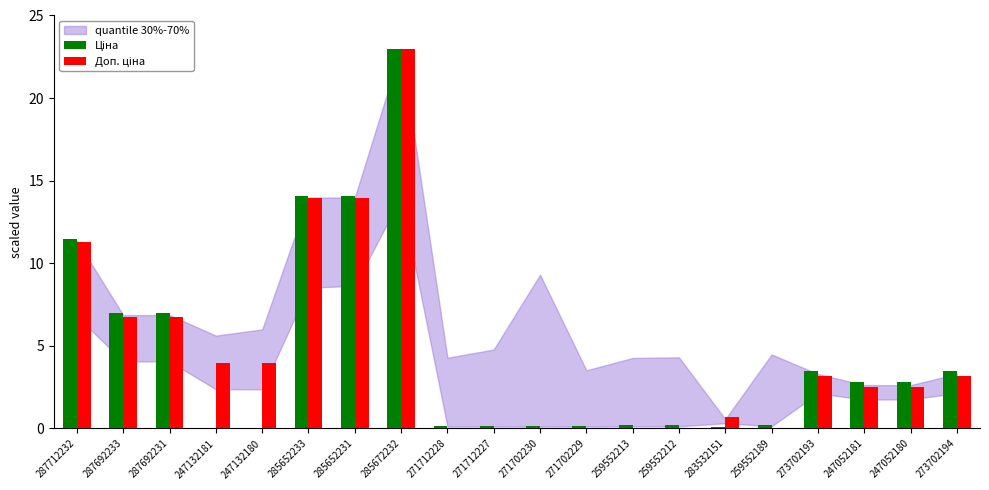

At which category is the sum across all series the highest?

285672232